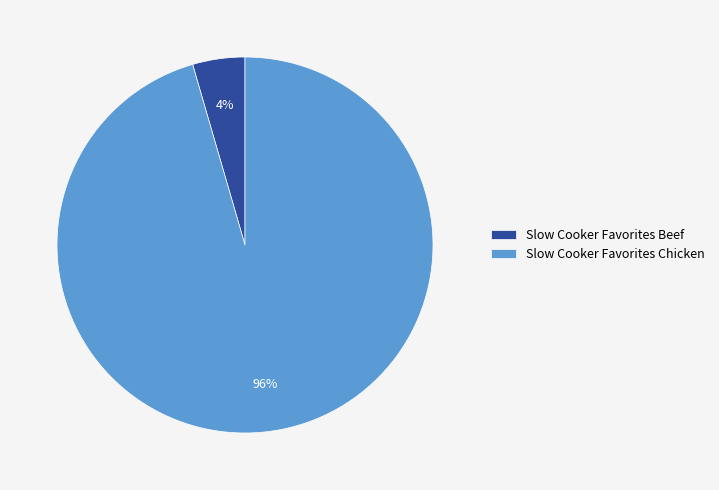

Between Slow Cooker Favorites Beef and Slow Cooker Favorites Chicken, which is larger?

Slow Cooker Favorites Chicken